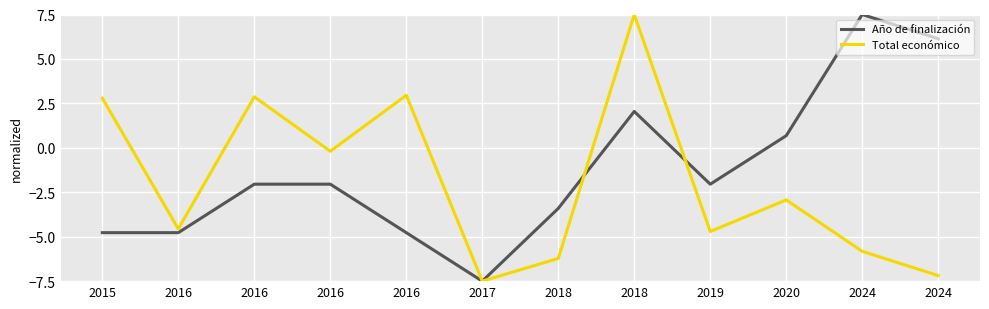

True or false: Año de finalización and Total económico intersect in this chart.

True